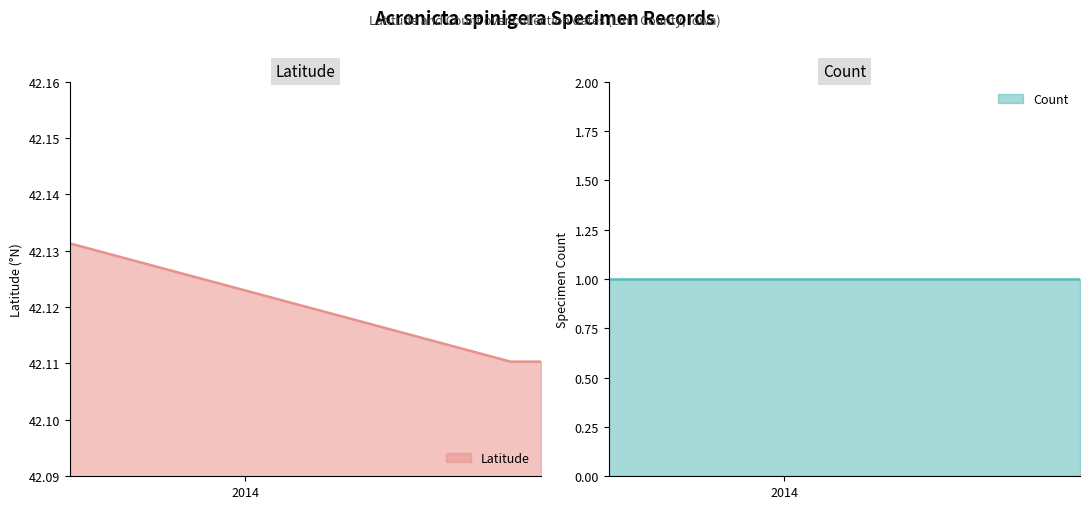

How many Latitude values are between 42 and 43?

3